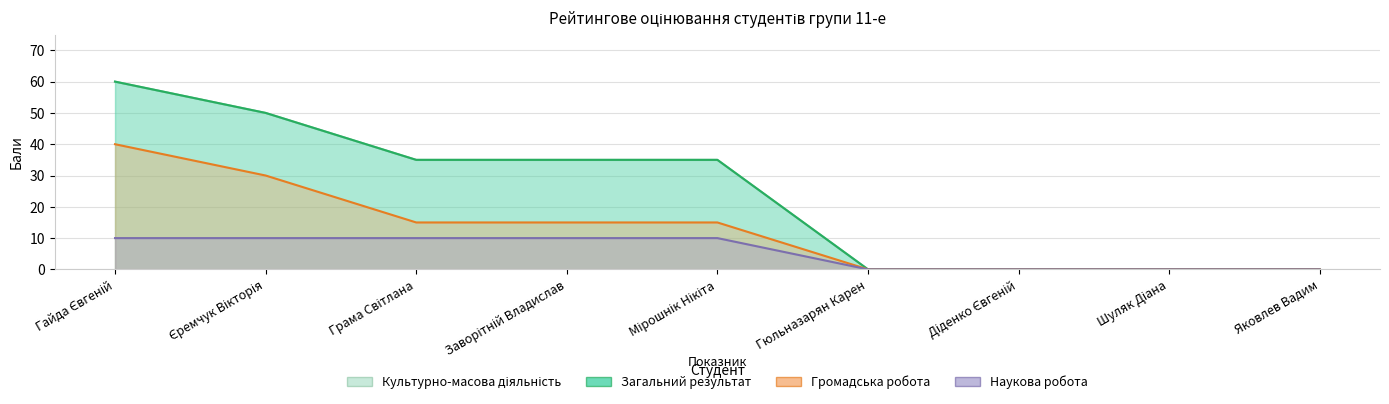

The Громадська робота series shows 30 at Єремчук Вікторія. True or false?

True